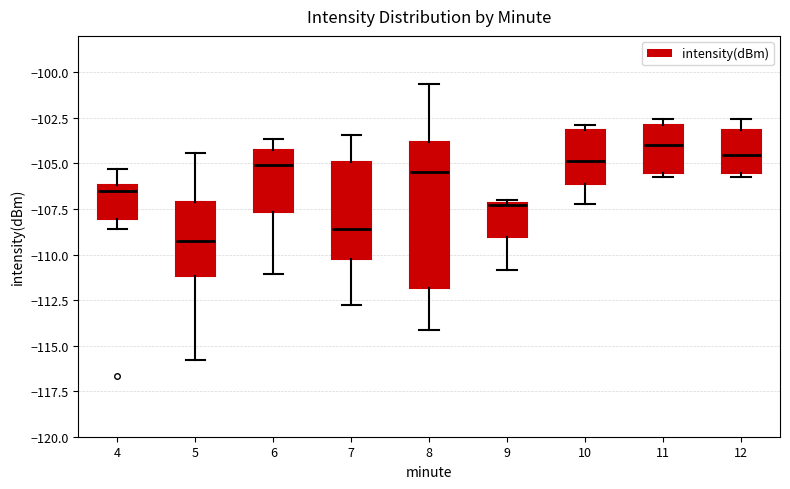

Reading left to right, transcribe this box plot: for each box, give where its median line is, the range the box spans, and where its two whiskers end, as read against the y-axis. The values are not printed on the chart, so give them approximately, as read against the axis.

4: median -106.5, box -108.0 to -106.0, whiskers -108.5 to -105.5
5: median -109.5, box -111.0 to -107.0, whiskers -116.0 to -104.5
6: median -105.0, box -107.5 to -104.5, whiskers -111.0 to -103.5
7: median -108.5, box -110.5 to -105.0, whiskers -113.0 to -103.5
8: median -105.5, box -112.0 to -104.0, whiskers -114.0 to -100.5
9: median -107.5 (drawn on the box's upper edge), box -109.0 to -107.0, whiskers -111.0 to -107.0 (just above the box's upper edge)
10: median -105.0, box -106.0 to -103.0, whiskers -107.0 to -103.0 (just above the box's upper edge)
11: median -104.0, box -105.5 to -103.0, whiskers -105.5 (just below the box's lower edge) to -102.5
12: median -104.5, box -105.5 to -103.0, whiskers -105.5 (just below the box's lower edge) to -102.5